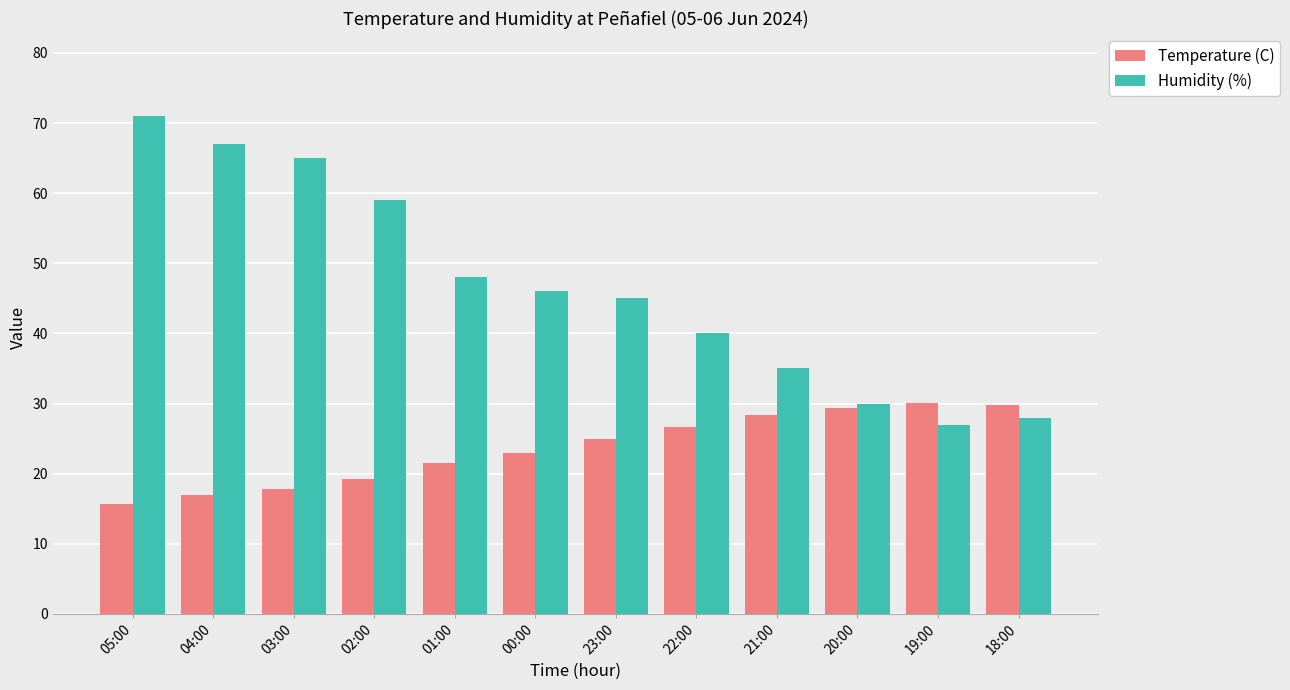

What are all the series names shown in the legend?

Temperature (C), Humidity (%)